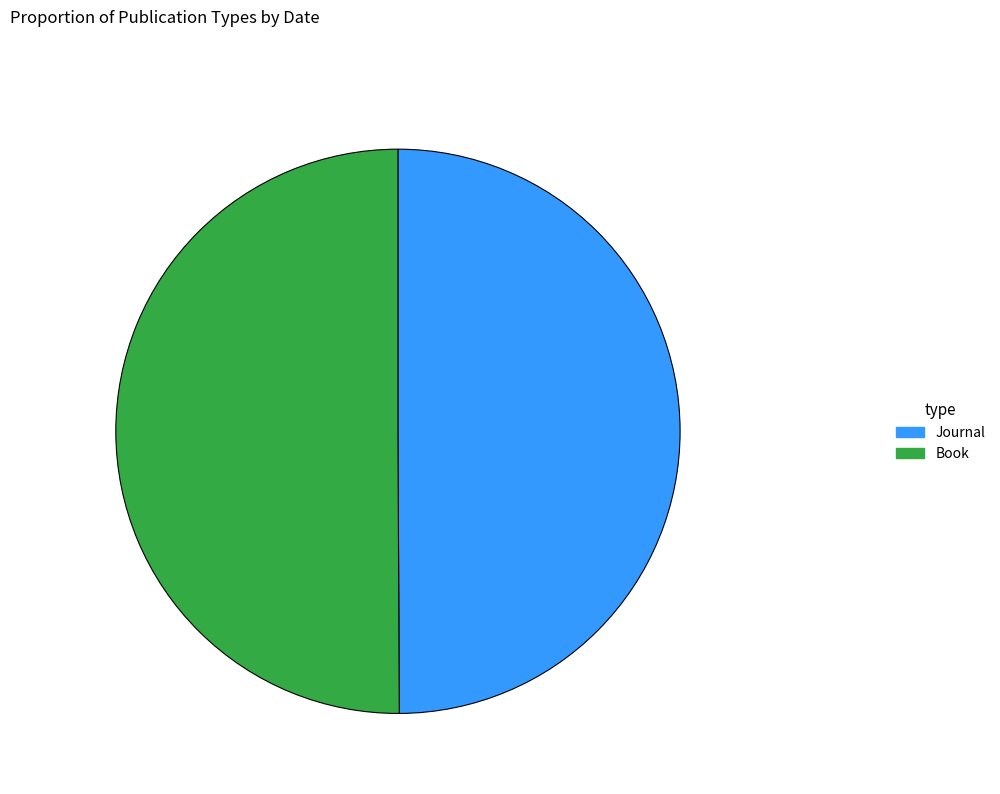

The Book slice represents 40% of the pie. True or false?

False